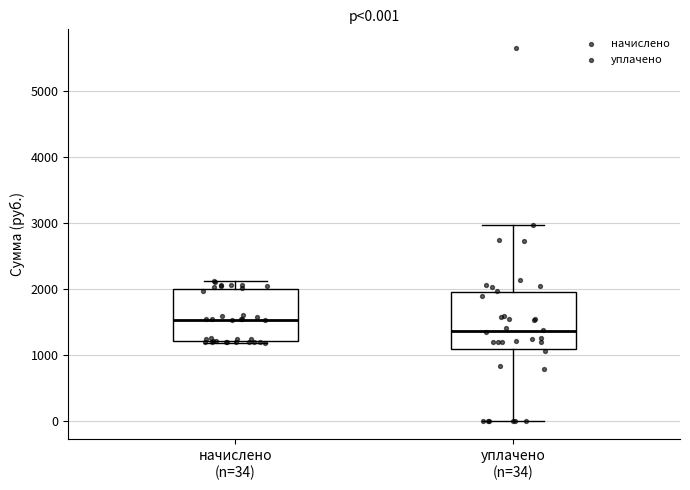

Which box's median line is the highest?

начислено (n=34)